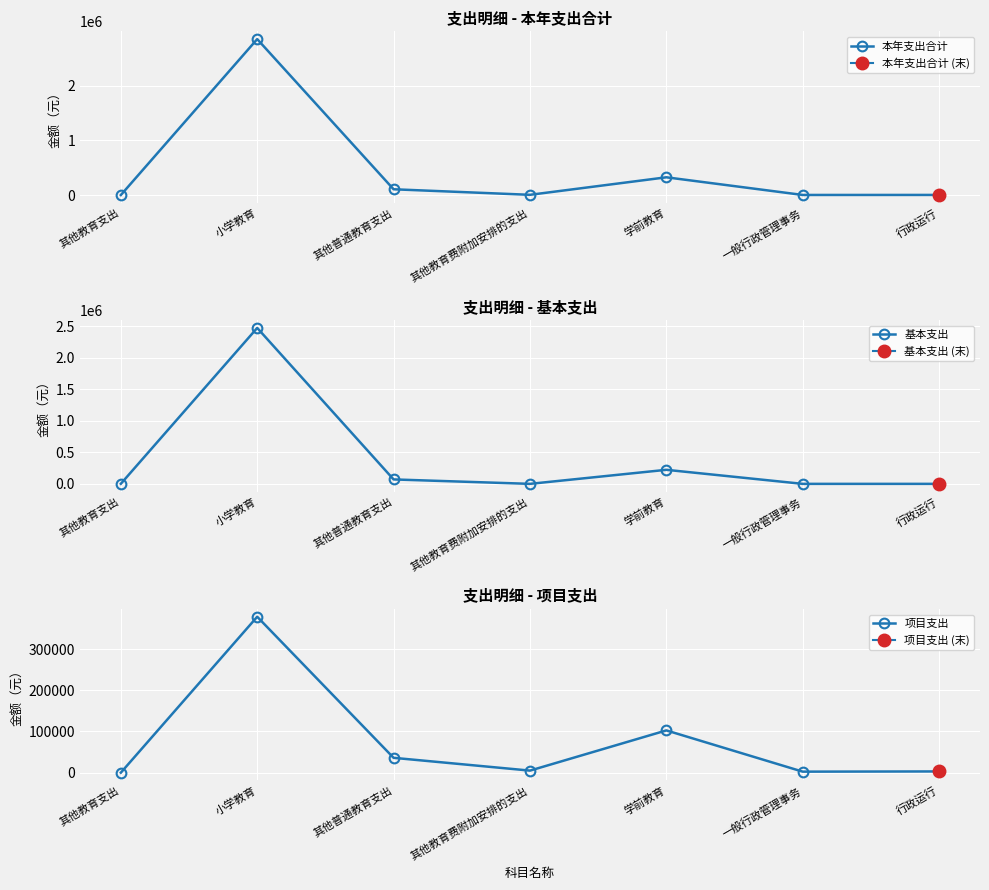

Which has a higher value, 小学教育 or 其他普通教育支出?

小学教育